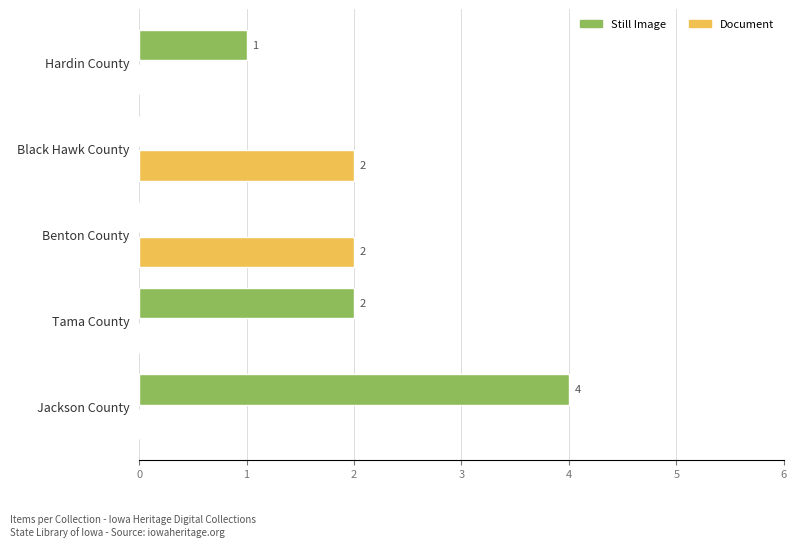

Between Jackson County and Benton County, which series saw the biggest shift?

Still Image